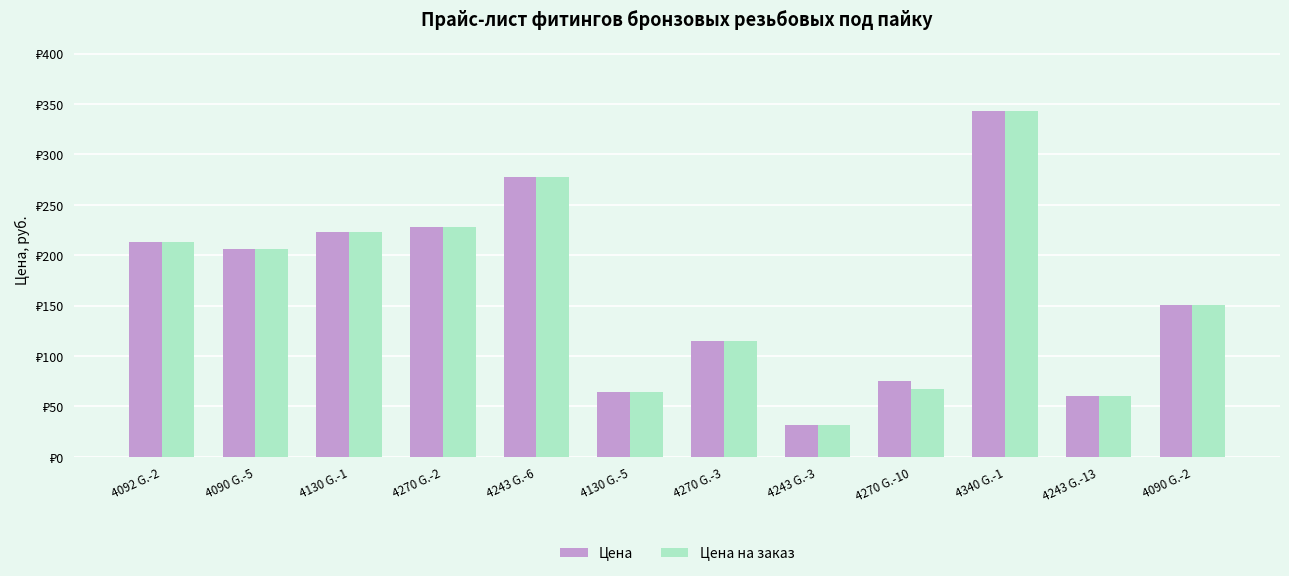

Reading left to right, what are all the values shown in this chart?

Цена: 213.0	206.0	223.0	228.0	278.0	64.4	115.0	31.1	75.5	343.0	60.3	151.0
Цена на заказ: 213.0	206.0	223.0	228.0	278.0	64.4	115.0	31.1	67.6	343.0	60.3	151.0